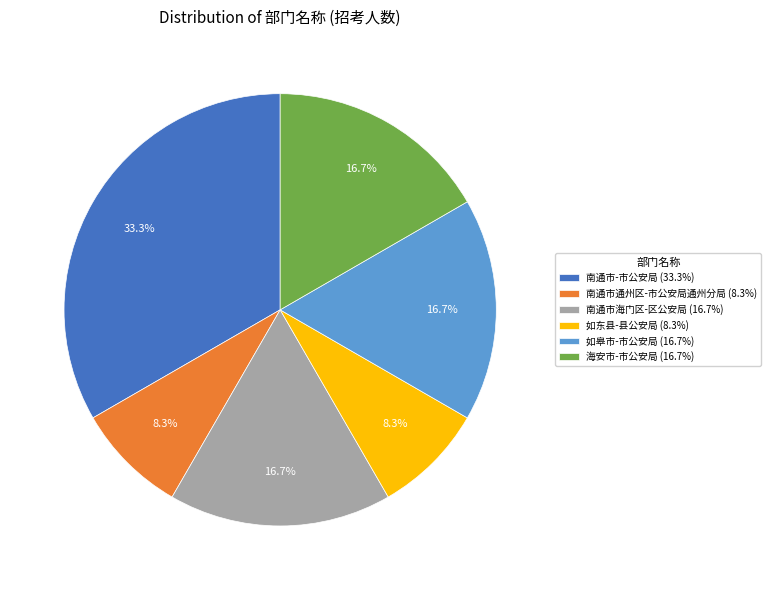

True or false: 南通市-市公安局 accounts for 33% of the total.

True